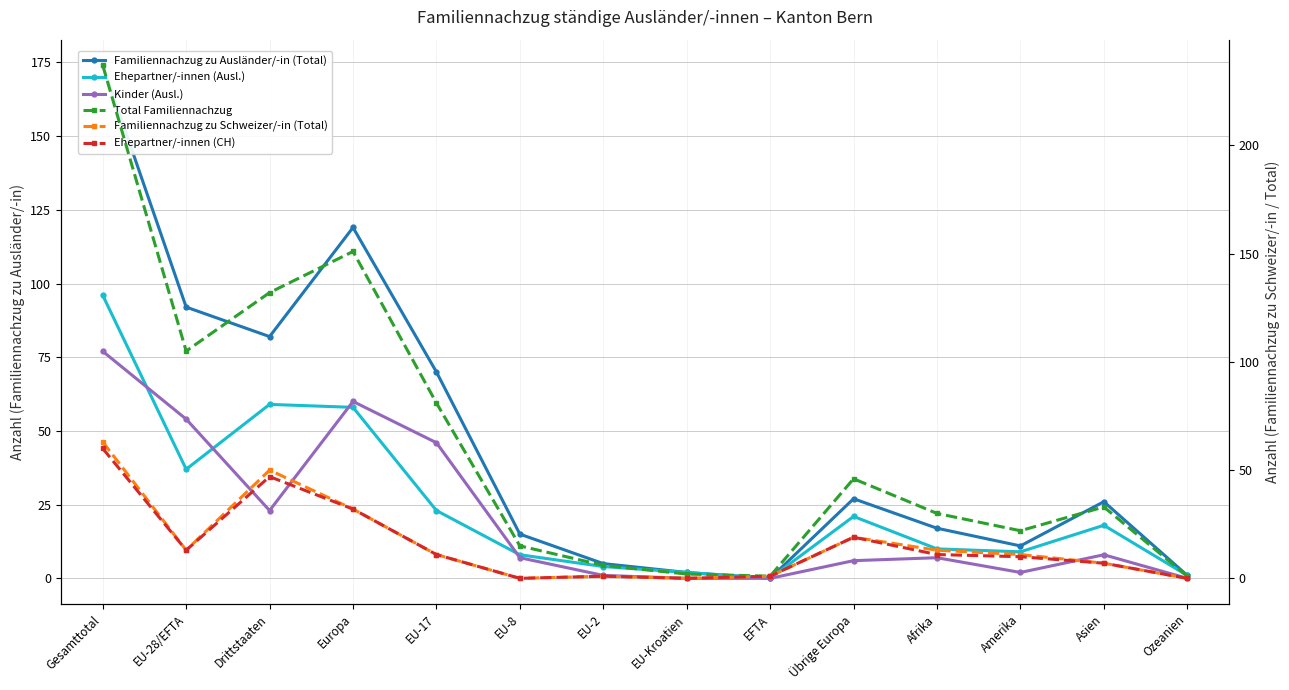

Where does the Ehepartner/-innen (CH) series first go above 11?

Gesamttotal